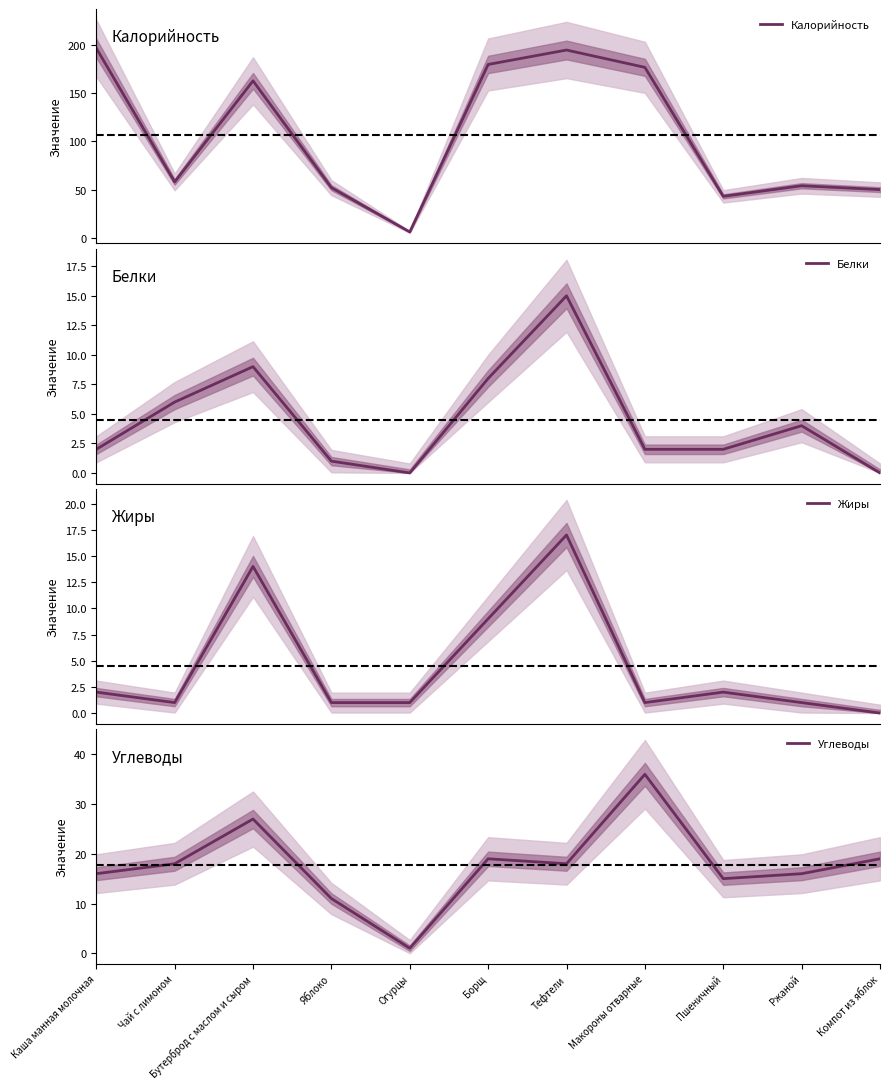

Rank the series by their maximum value, from highest to lowest.

Калорийность, Углеводы, Жиры, Белки